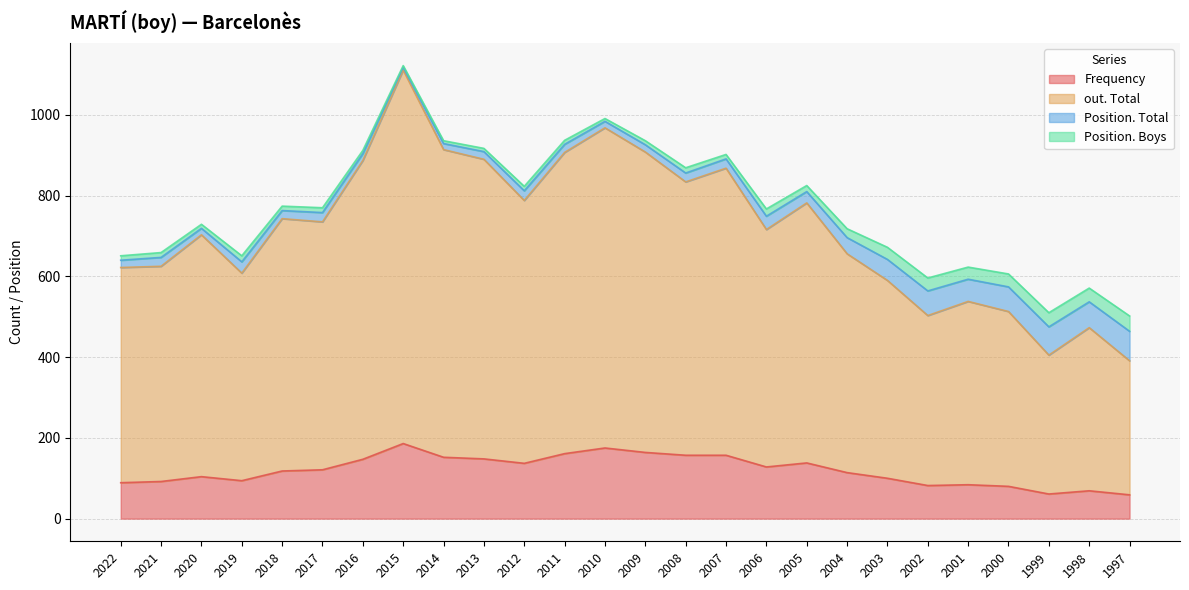

At which category is the sum across all series the highest?

2015